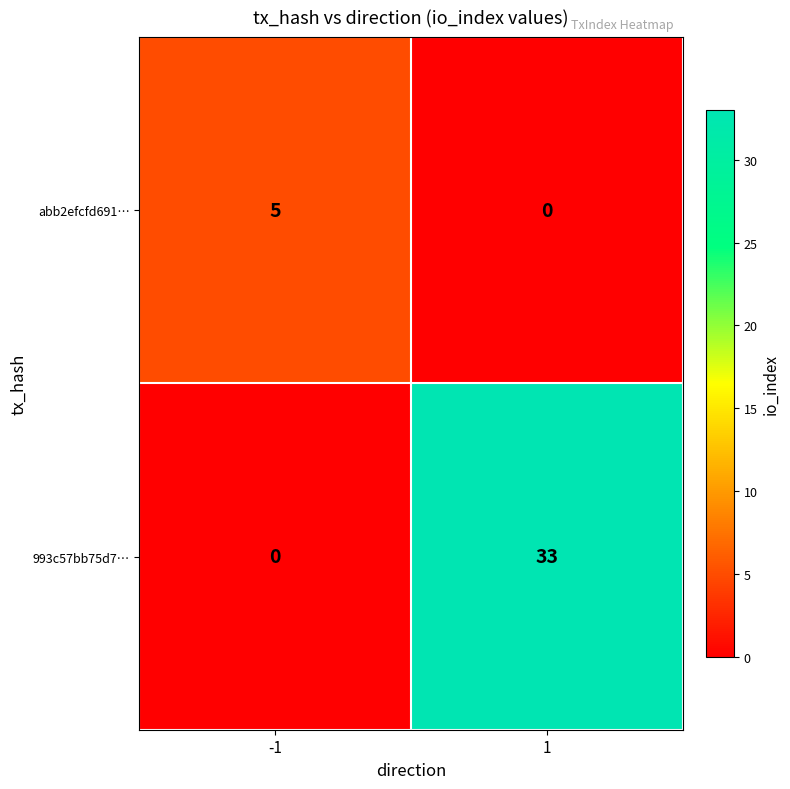

What is the approximate value of abb2efcfd691… at -1?

5